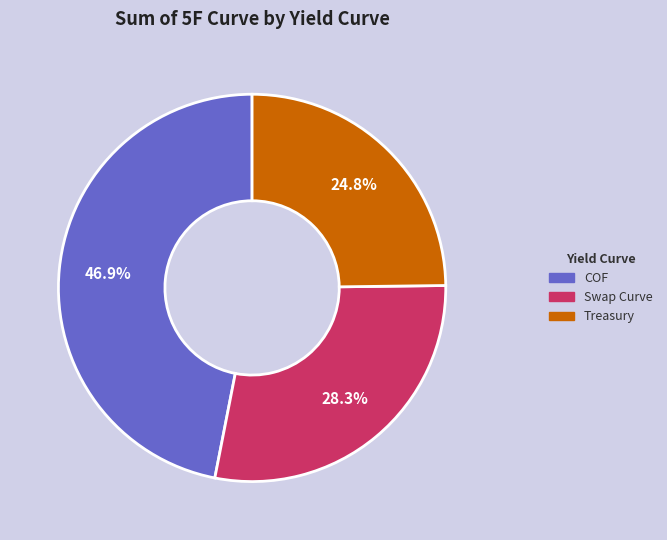

Combined, what portion of the pie is Swap Curve and COF?

75.2%